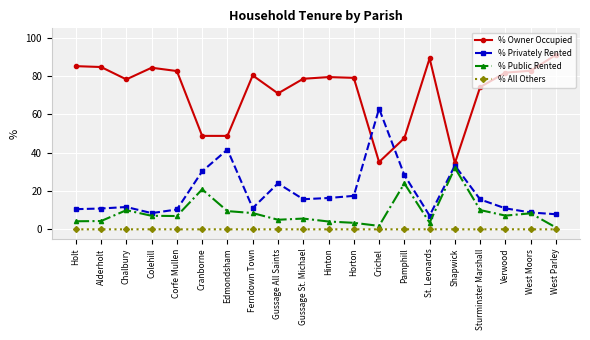

How many lines are shown in the chart?

4